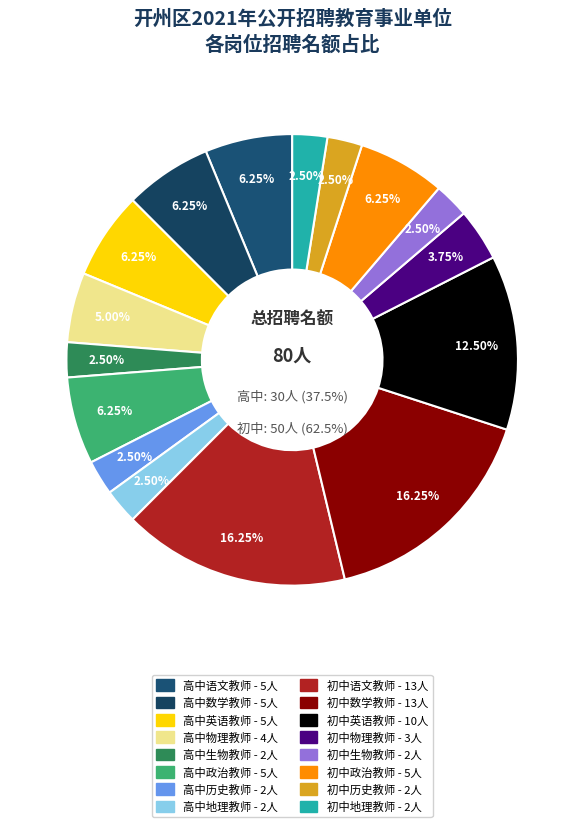

Combined, what portion of the pie is 高中地理教师 and 高中政治教师?

8.8%